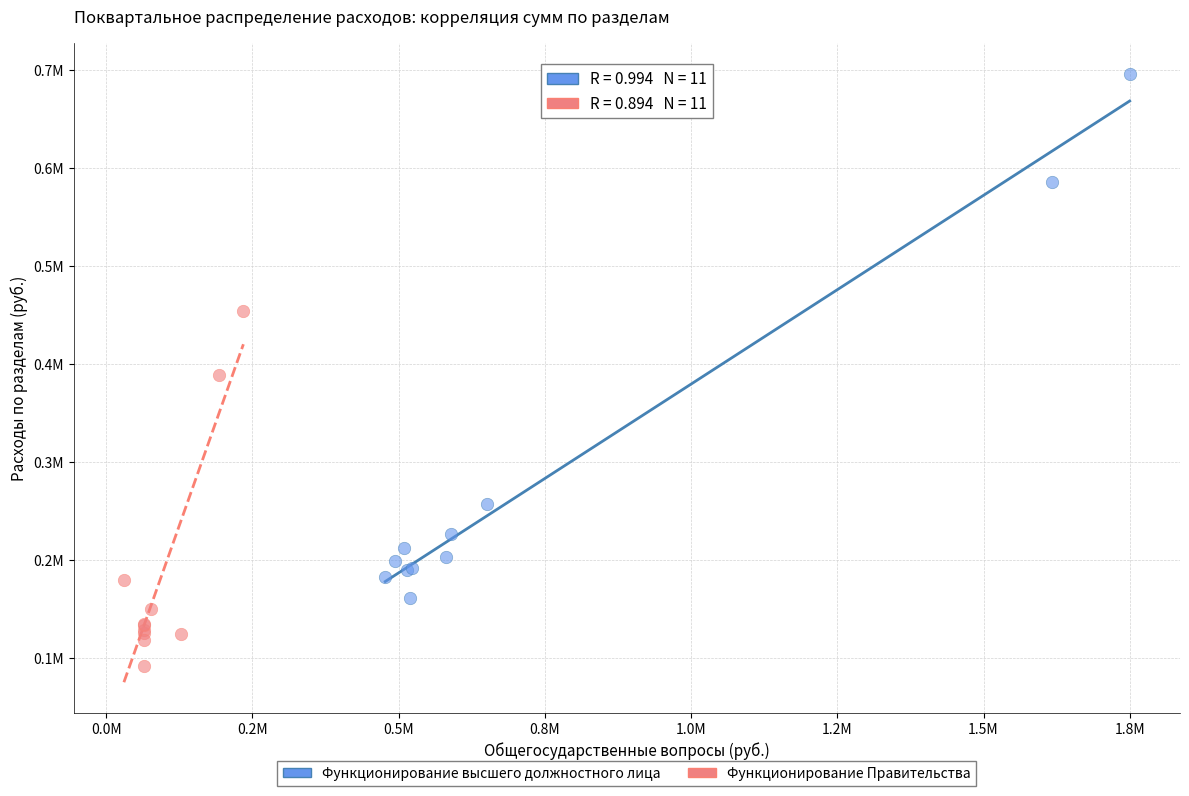

What are all the series names shown in the legend?

Функционирование высшего должностного лица, Функционирование Правительства